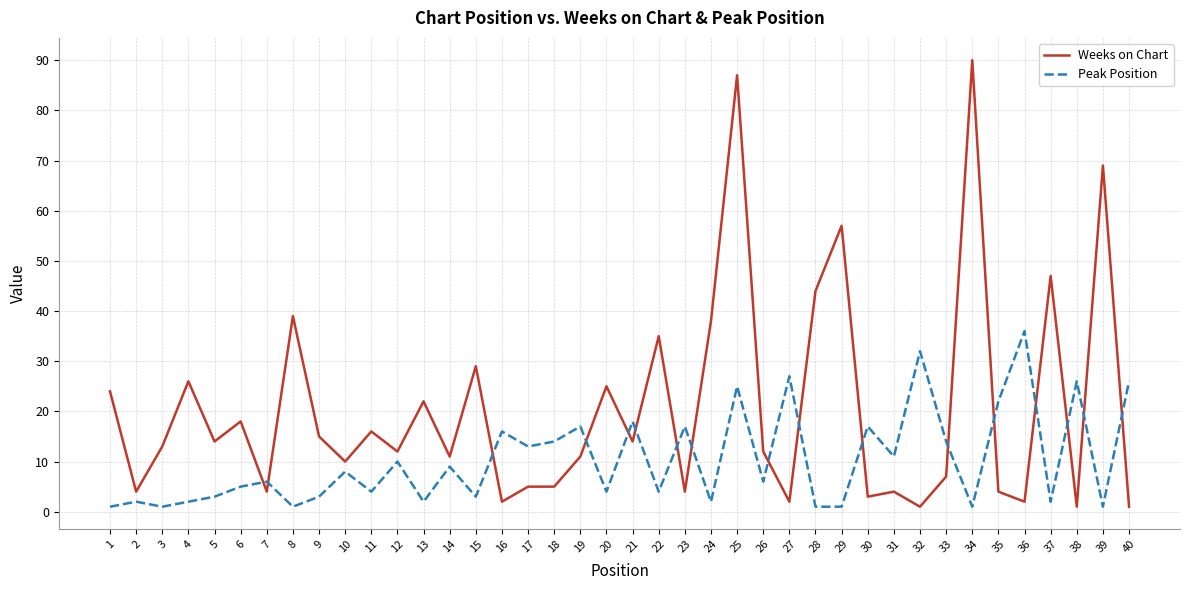

Is it true that Weeks on Chart equals 39 at 8?

True